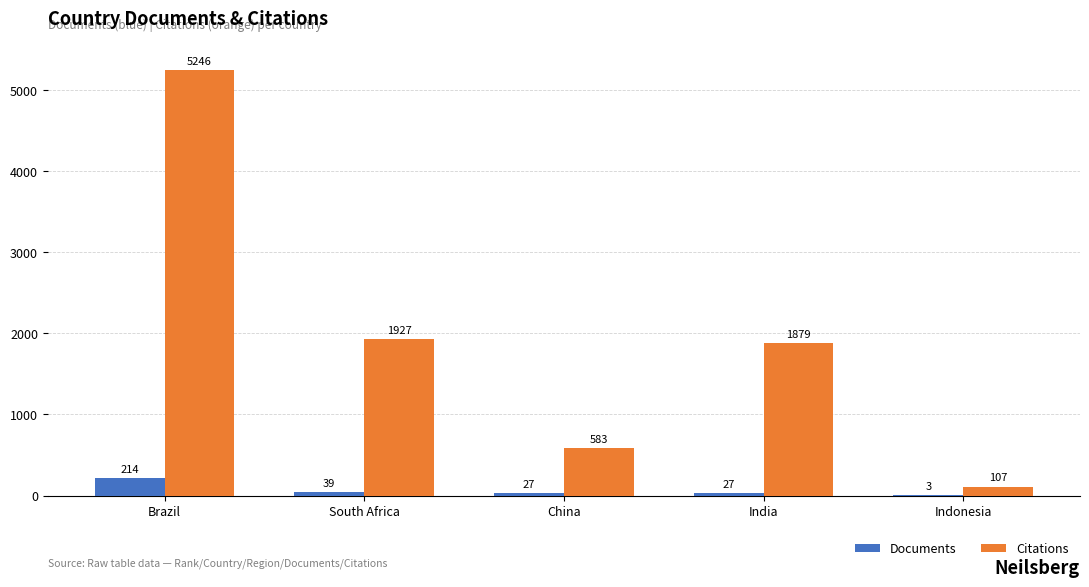

The value of Citations at India is 2652. True or false?

False